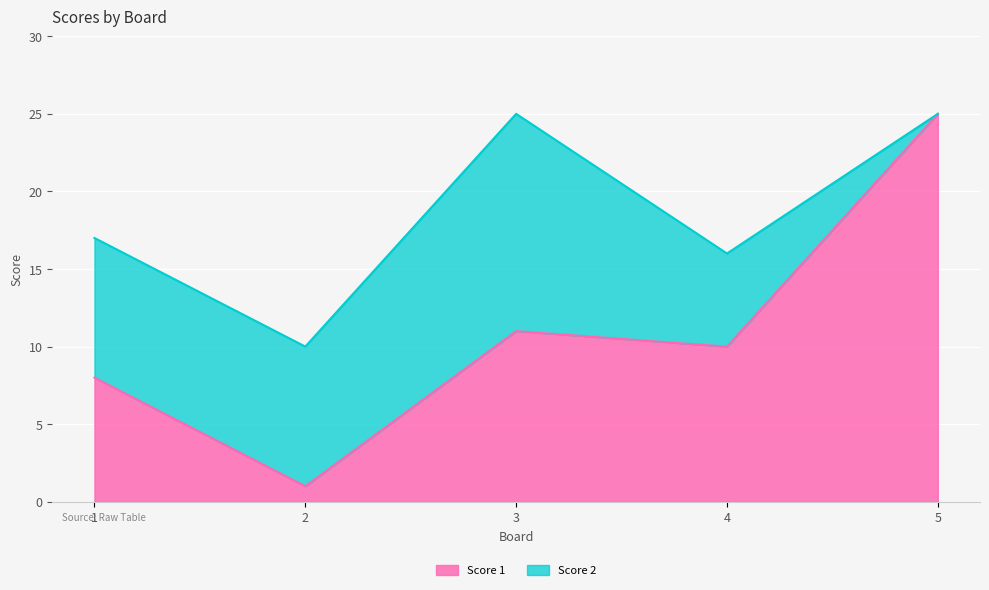

What is the difference between the second highest and second lowest values?

3